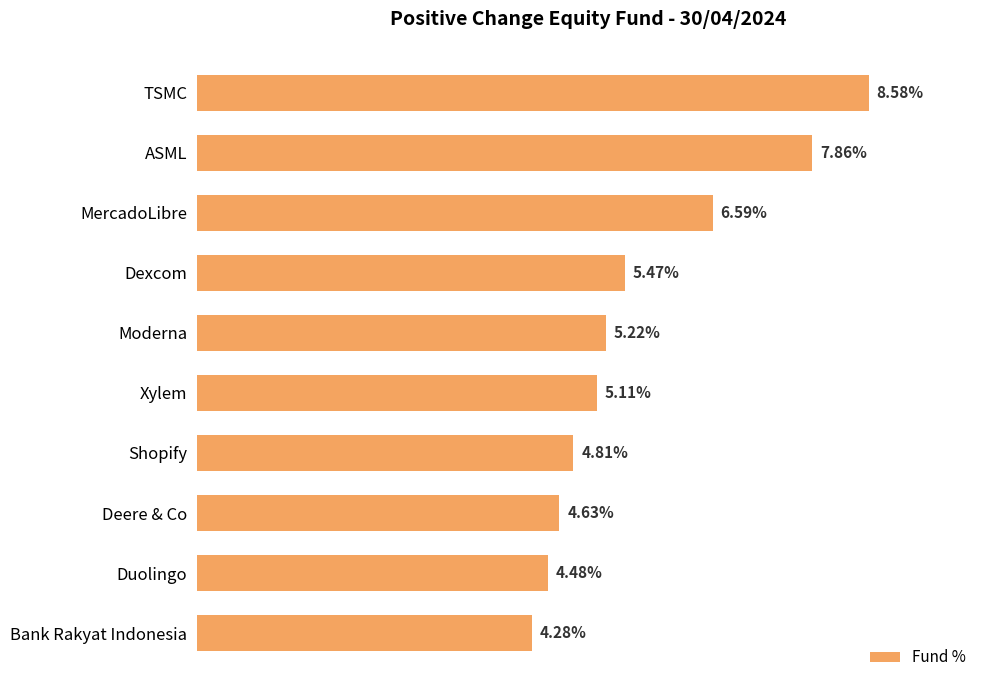

Which has a higher value, Bank Rakyat Indonesia or Duolingo?

Duolingo